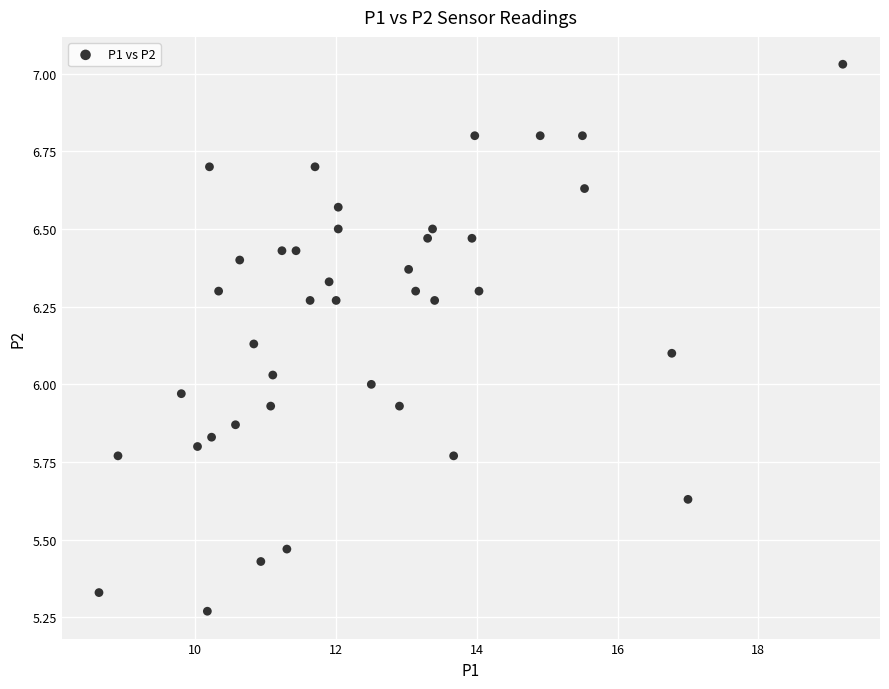

What is the range of Y values (max minus min)?

1.8